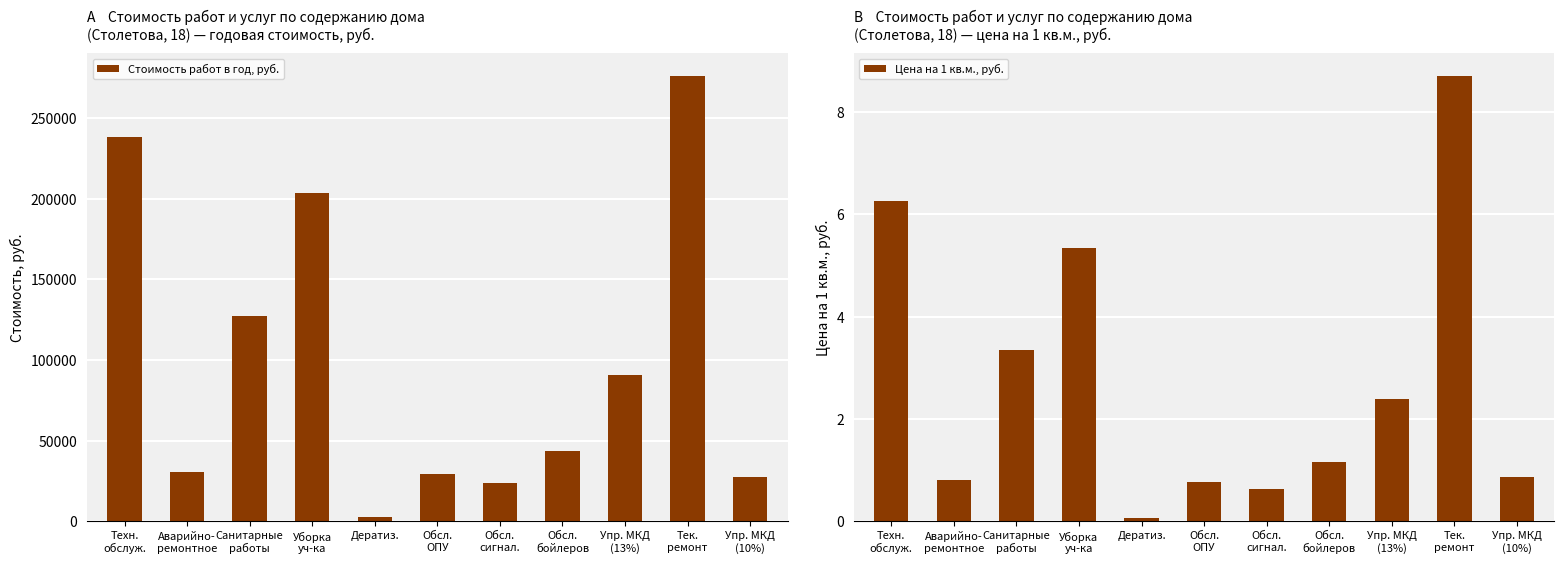

List the series in order of their overall mean, lowest first.

Цена на 1 кв.м., руб., Стоимость работ в год, руб.